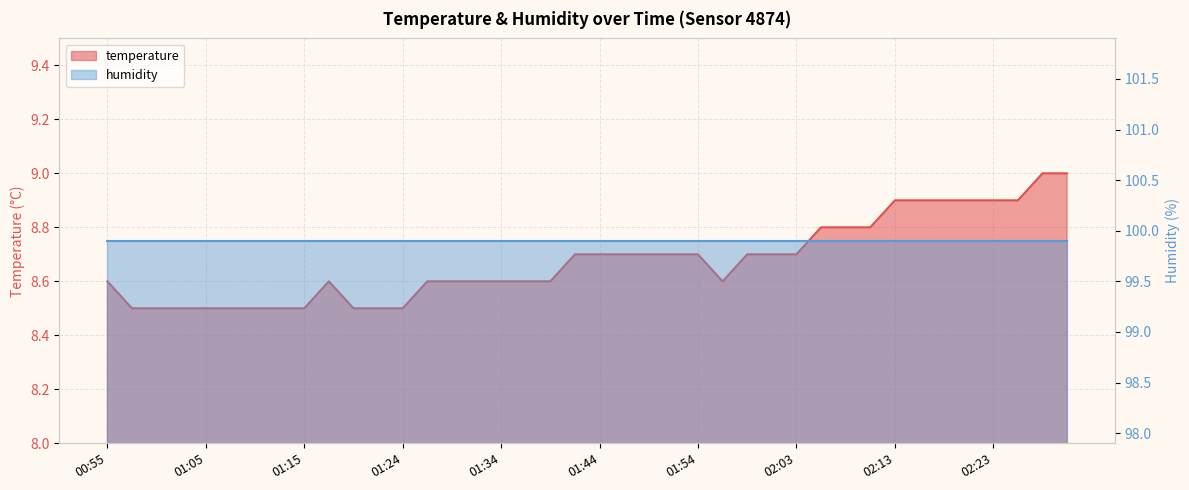

How many points are higher than both their immediate neighbors (excluding endpoints)?

1